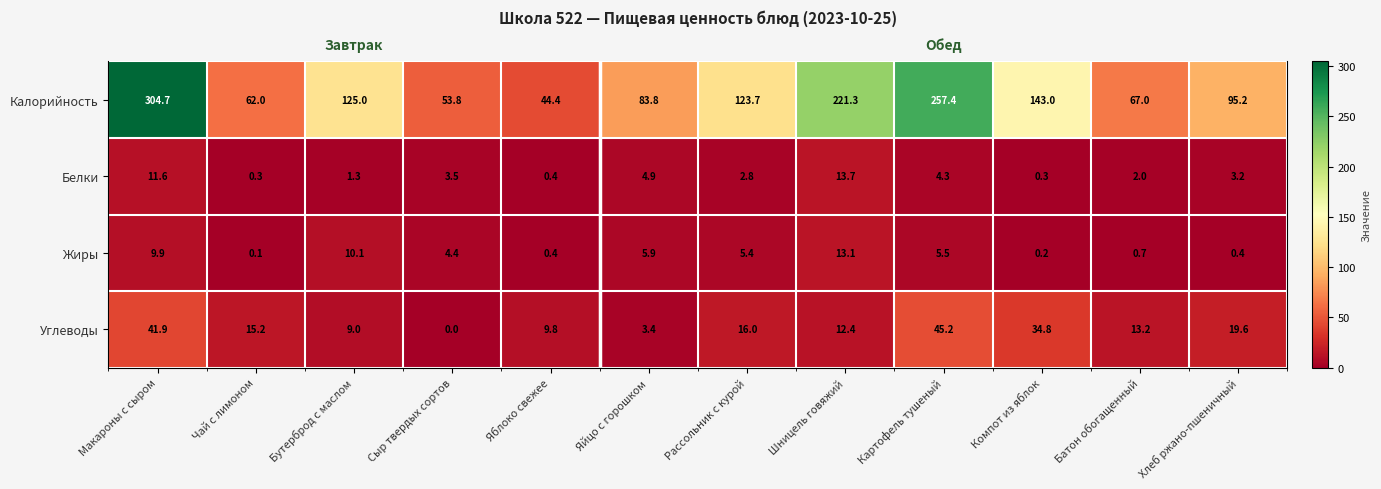

What is the difference between the second highest and minimum values in the Калорийность series?

213.0